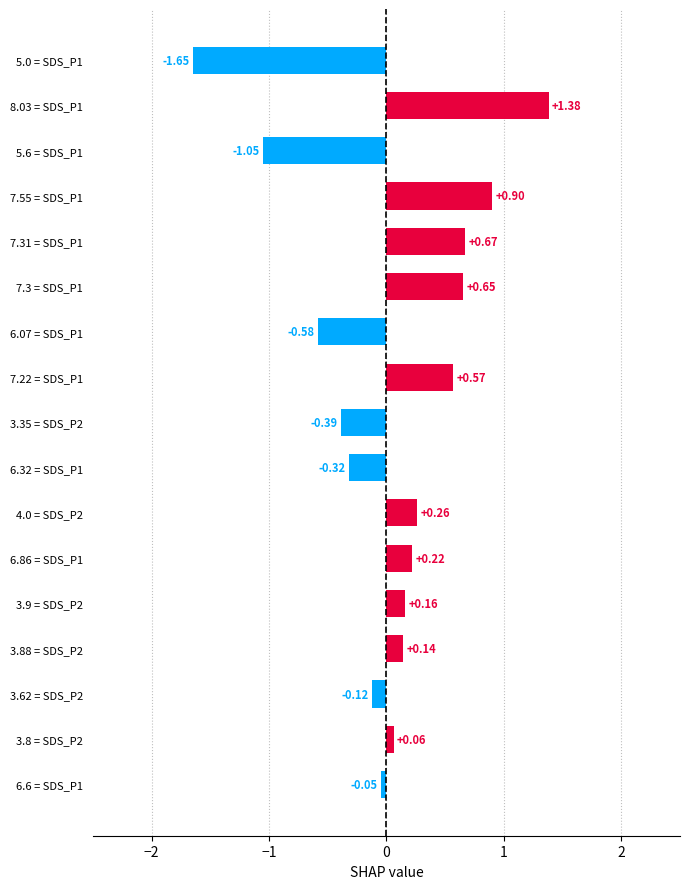

Rank the categories by value from highest to lowest.

8.03 = SDS_P1, 7.55 = SDS_P1, 7.31 = SDS_P1, 7.3 = SDS_P1, 7.22 = SDS_P1, 4.0 = SDS_P2, 6.86 = SDS_P1, 3.9 = SDS_P2, 3.88 = SDS_P2, 3.8 = SDS_P2, 6.6 = SDS_P1, 3.62 = SDS_P2, 6.32 = SDS_P1, 3.35 = SDS_P2, 6.07 = SDS_P1, 5.6 = SDS_P1, 5.0 = SDS_P1